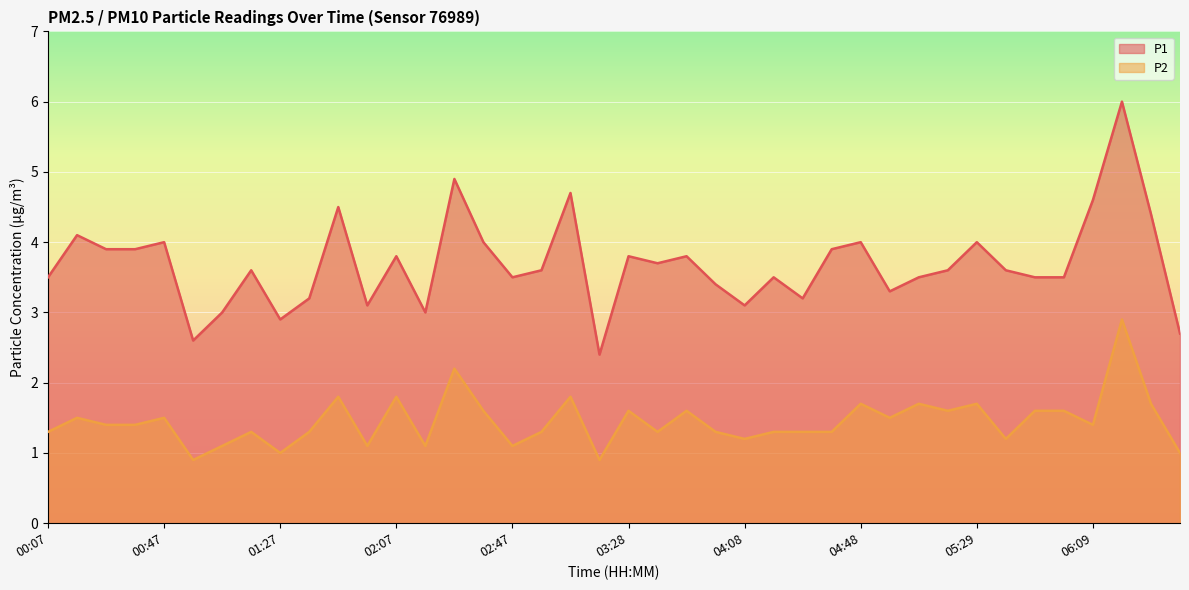

How many data points does each series have?

40